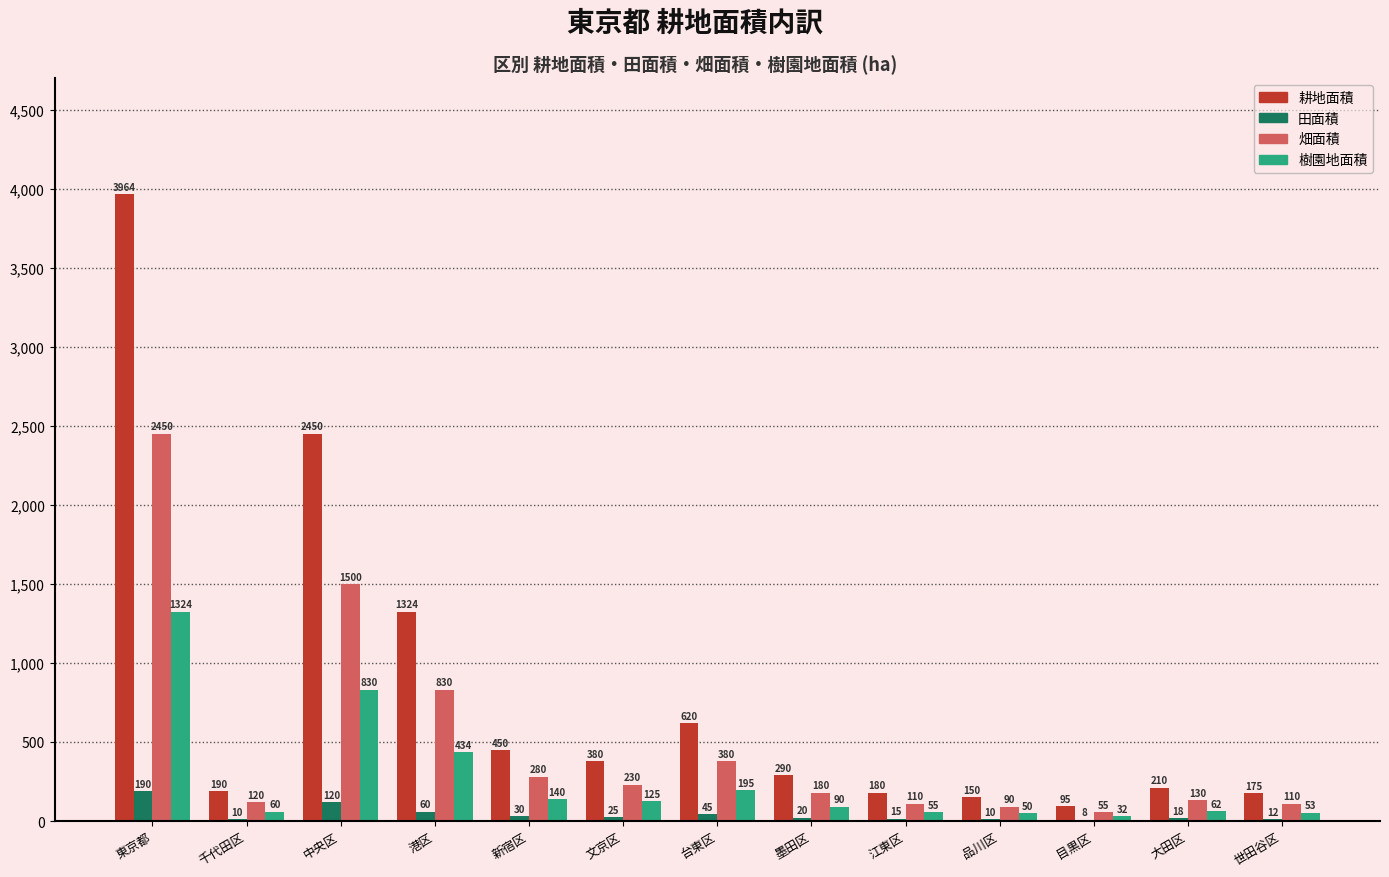

Are the bars grouped side by side (vs. stacked)?

Yes